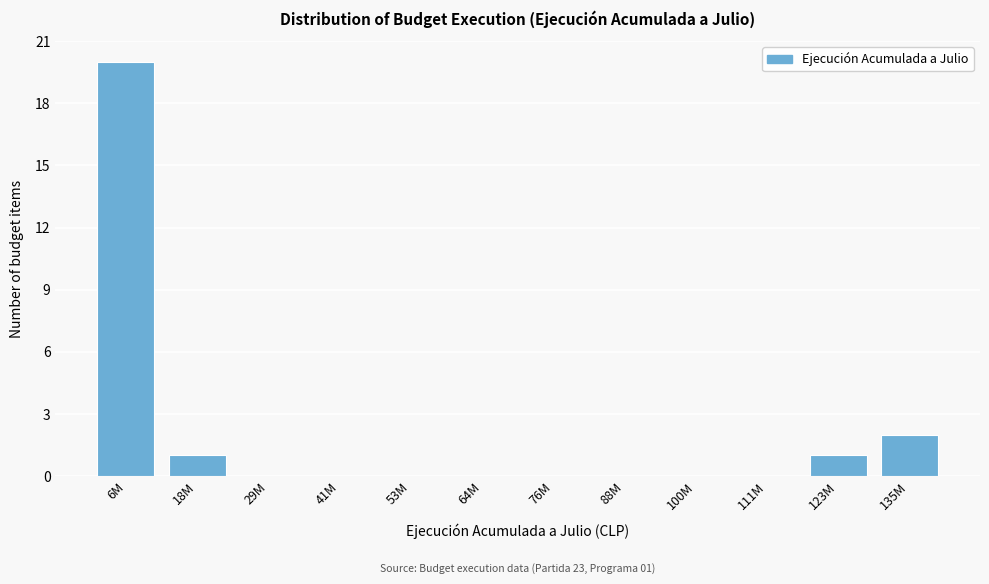

Reading right to left, list all the values displayed in this chart.

135M=2	123M=1	111M=0	100M=0	88M=0	76M=0	64M=0	53M=0	41M=0	29M=0	18M=1	6M=20